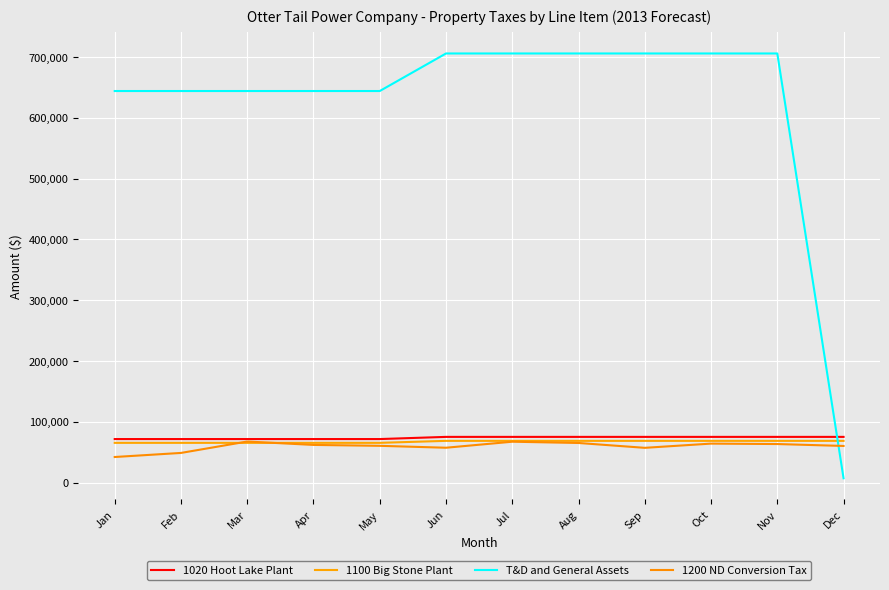

How many intersections are there between 1100 Big Stone Plant and 1200 ND Conversion Tax?

2